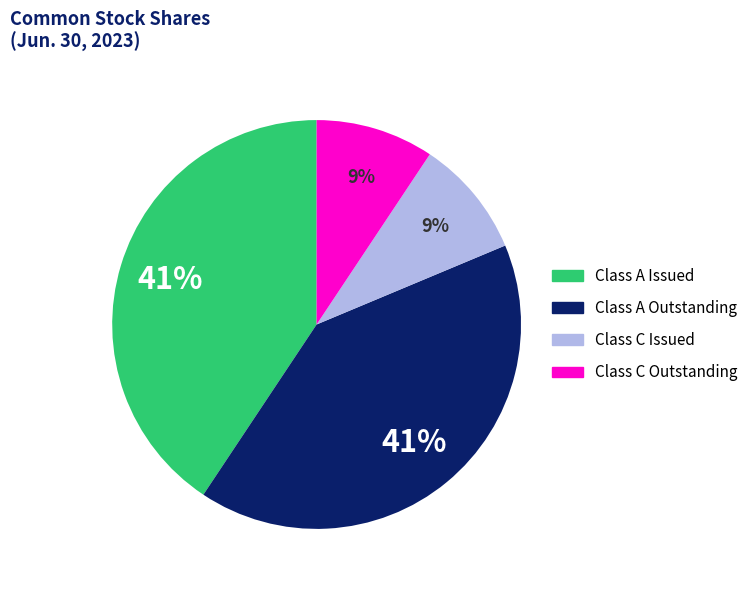

To the nearest percent, what is the average slice percentage?

25%